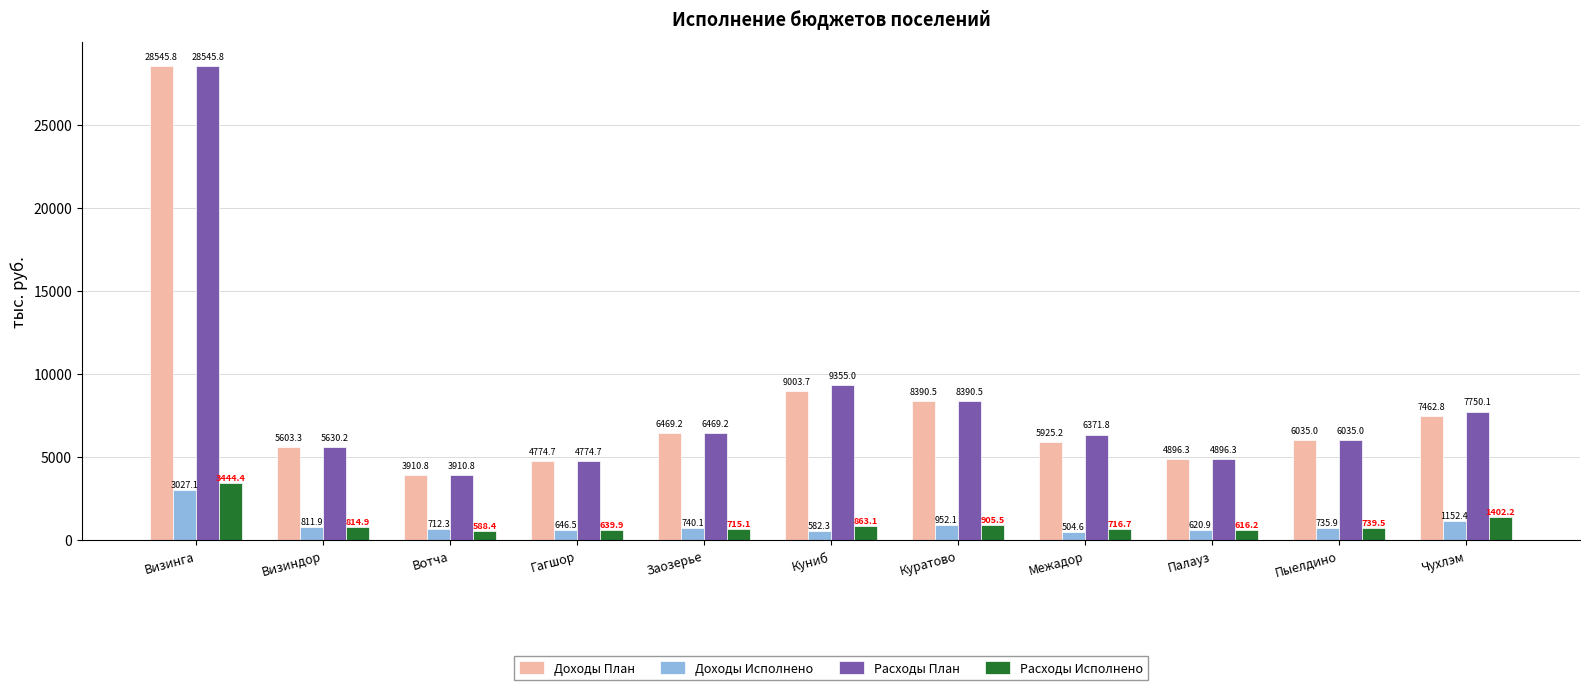

The Расходы План series shows 7750.1 at Чухлэм. True or false?

True